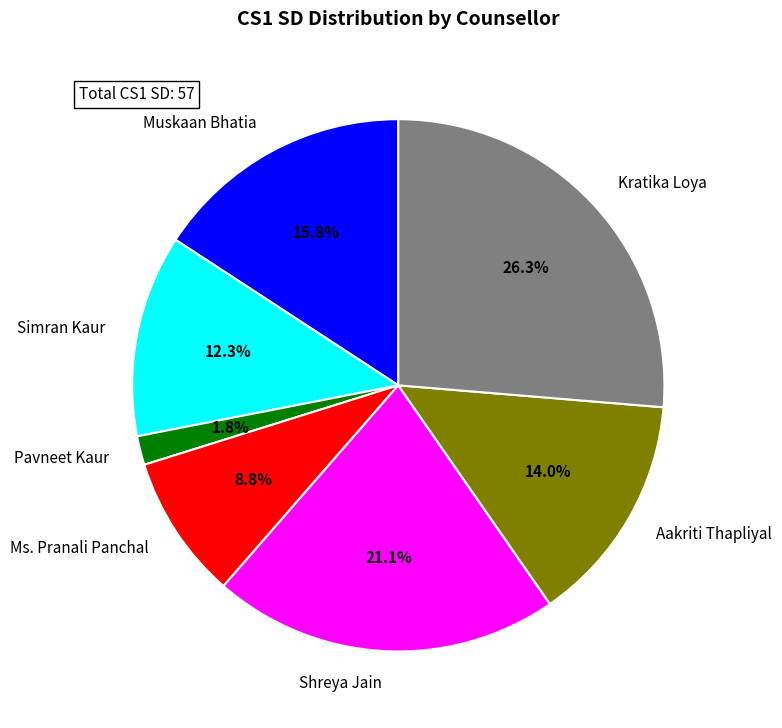

How many slices are in this pie chart?

7